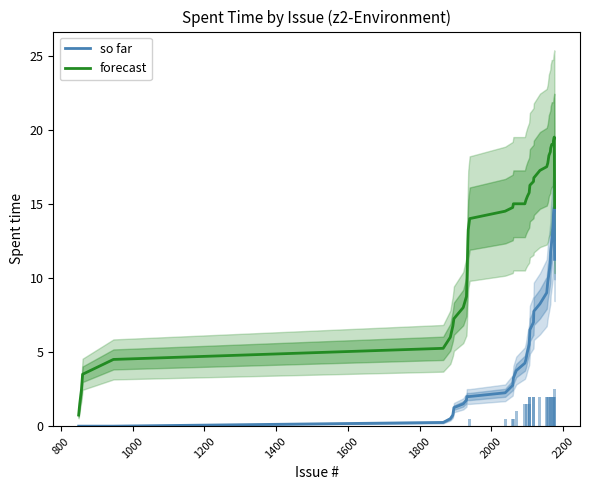

True or false: so far and forecast intersect in this chart.

False